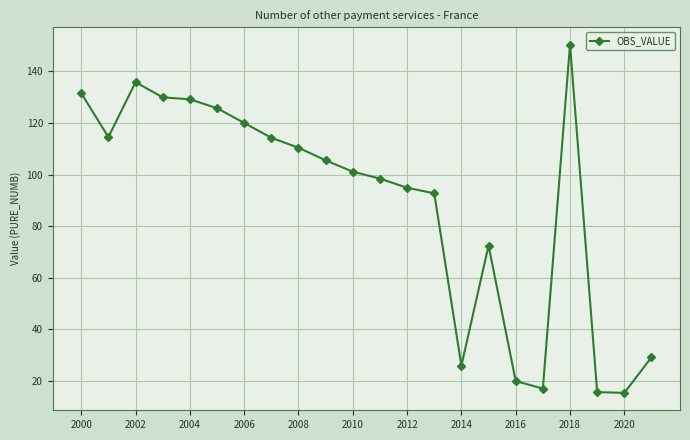

True or false: the data has more than 2 interior local peaks.

True